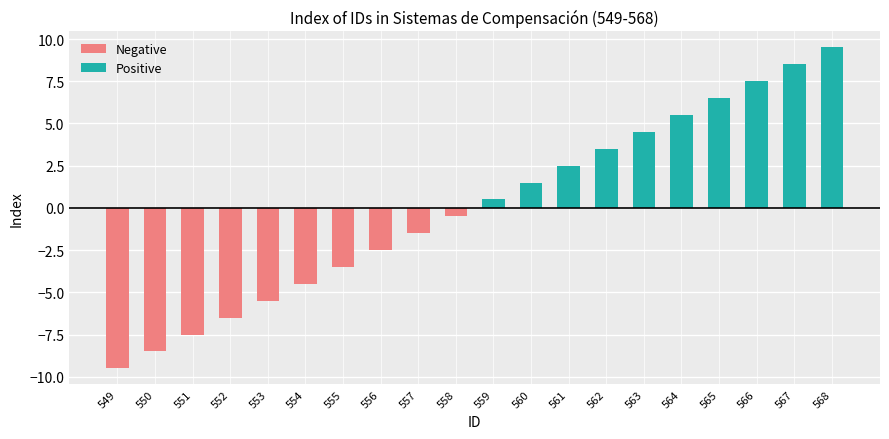

Is it true that Positive equals 9.5 at 568?

True